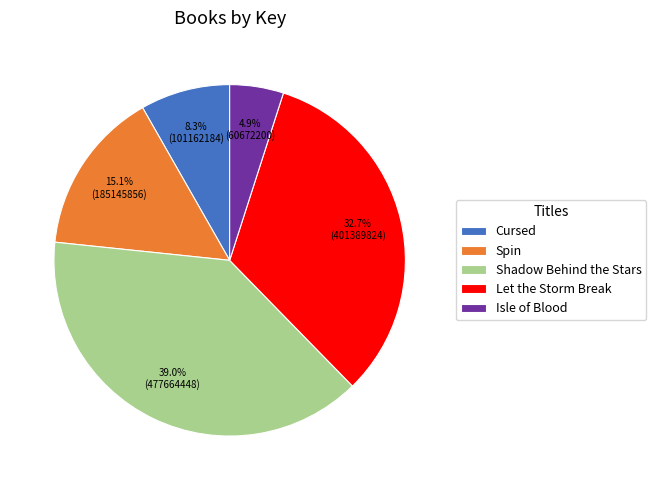

Which category has the biggest portion of the pie?

Shadow Behind the Stars